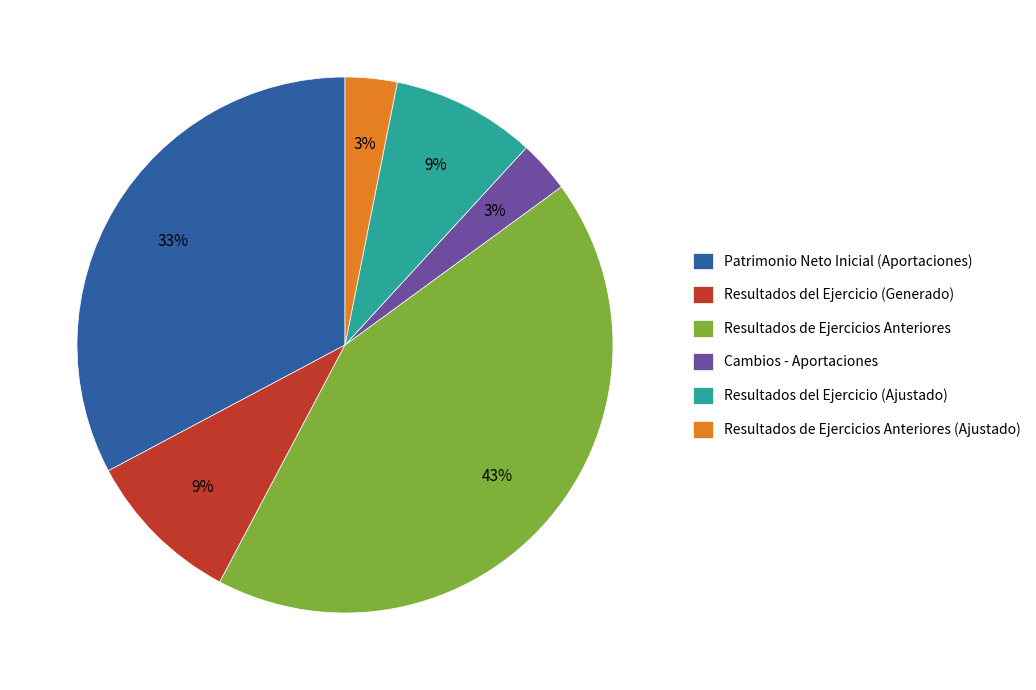

How many slices are in this pie chart?

6